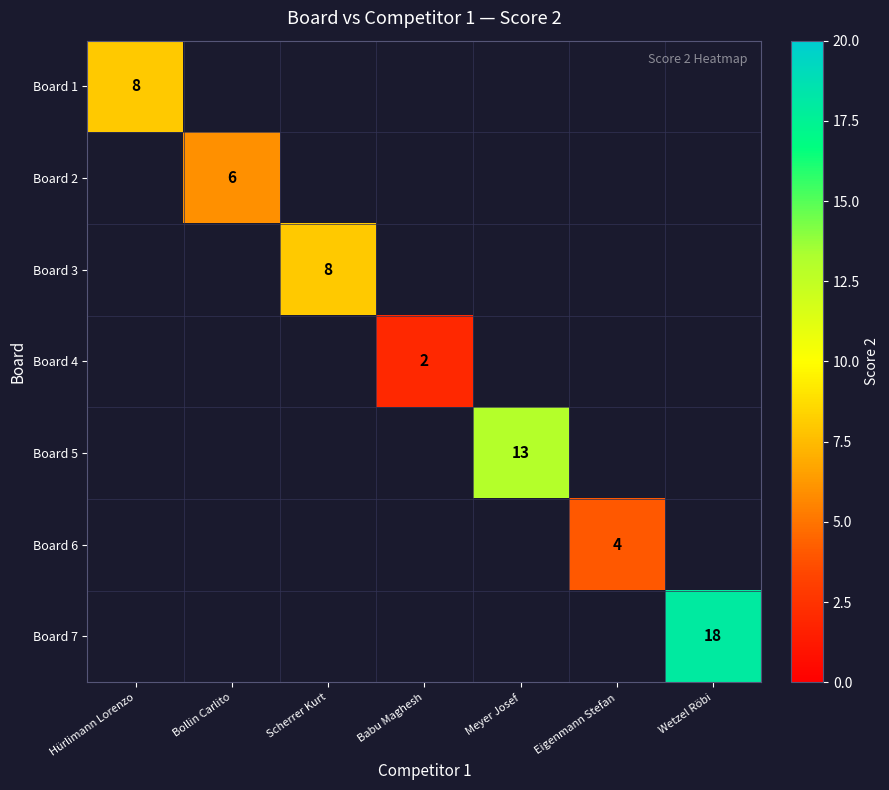

How many positive values does the Board 6 series have?

1